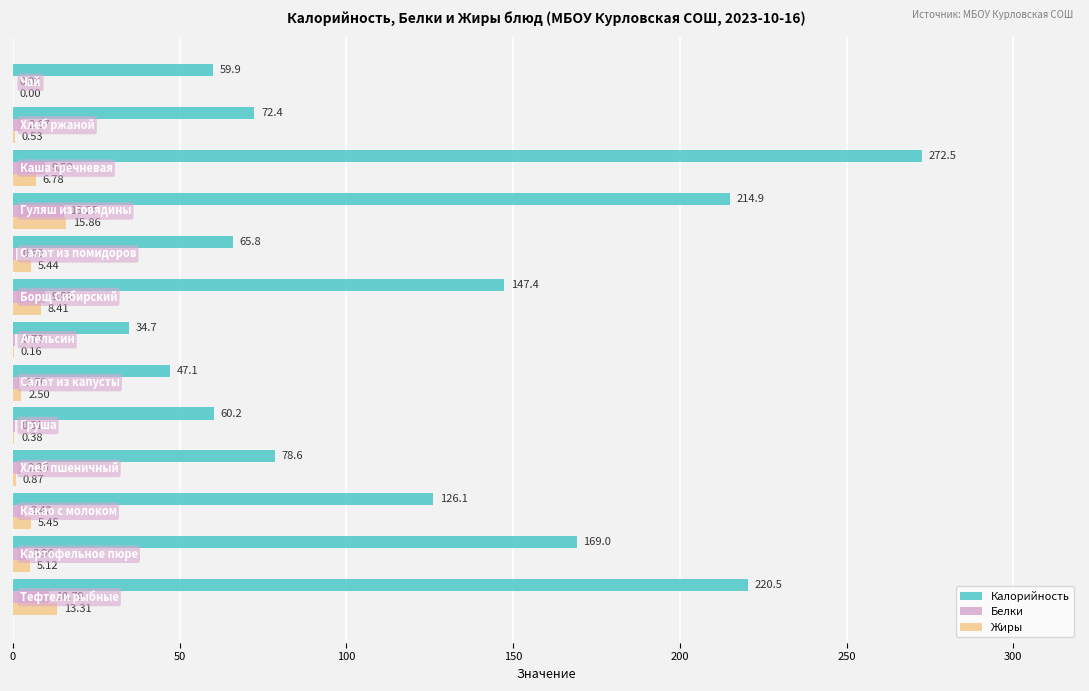

What is the sum of all Белки values?

61.2